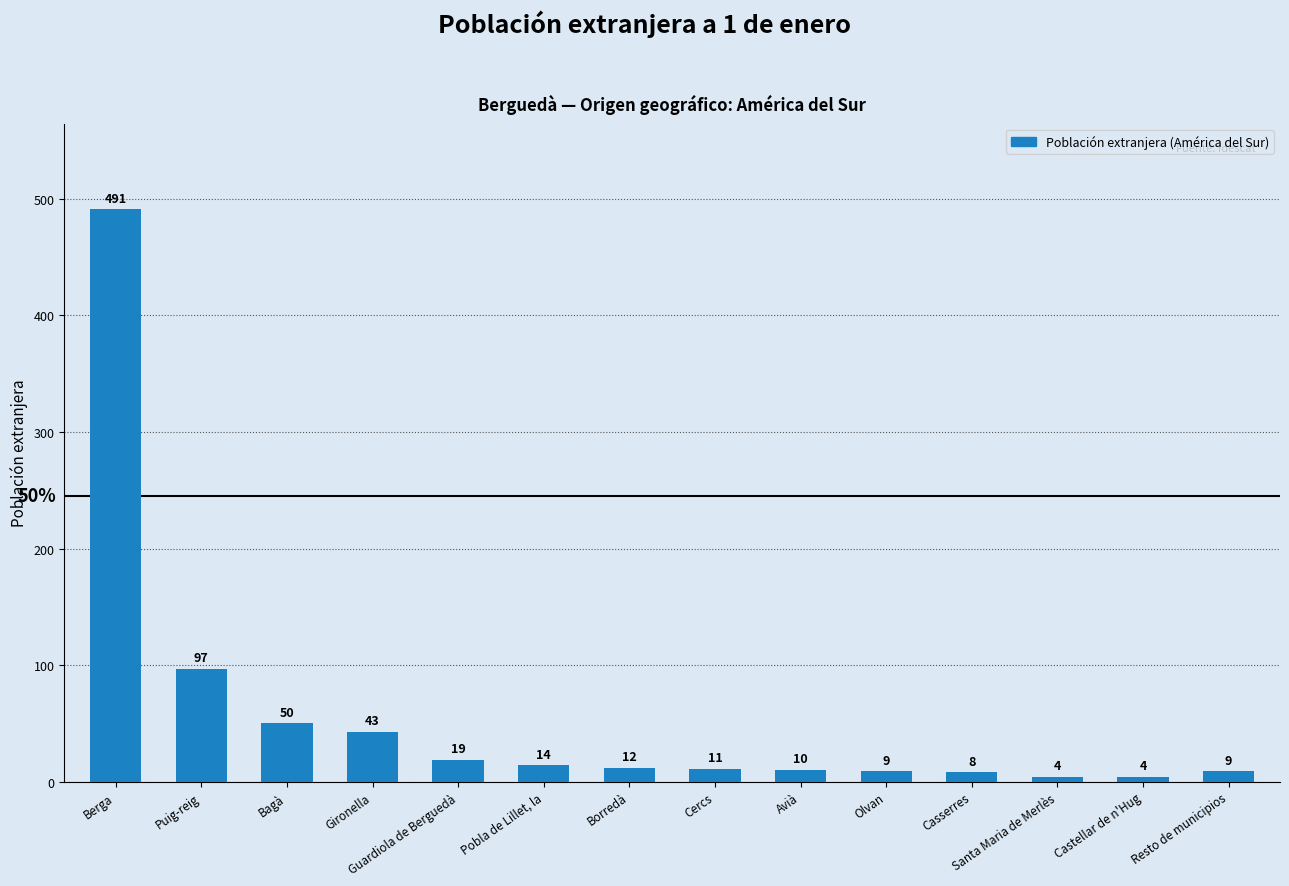

How many bars are there in total?

14